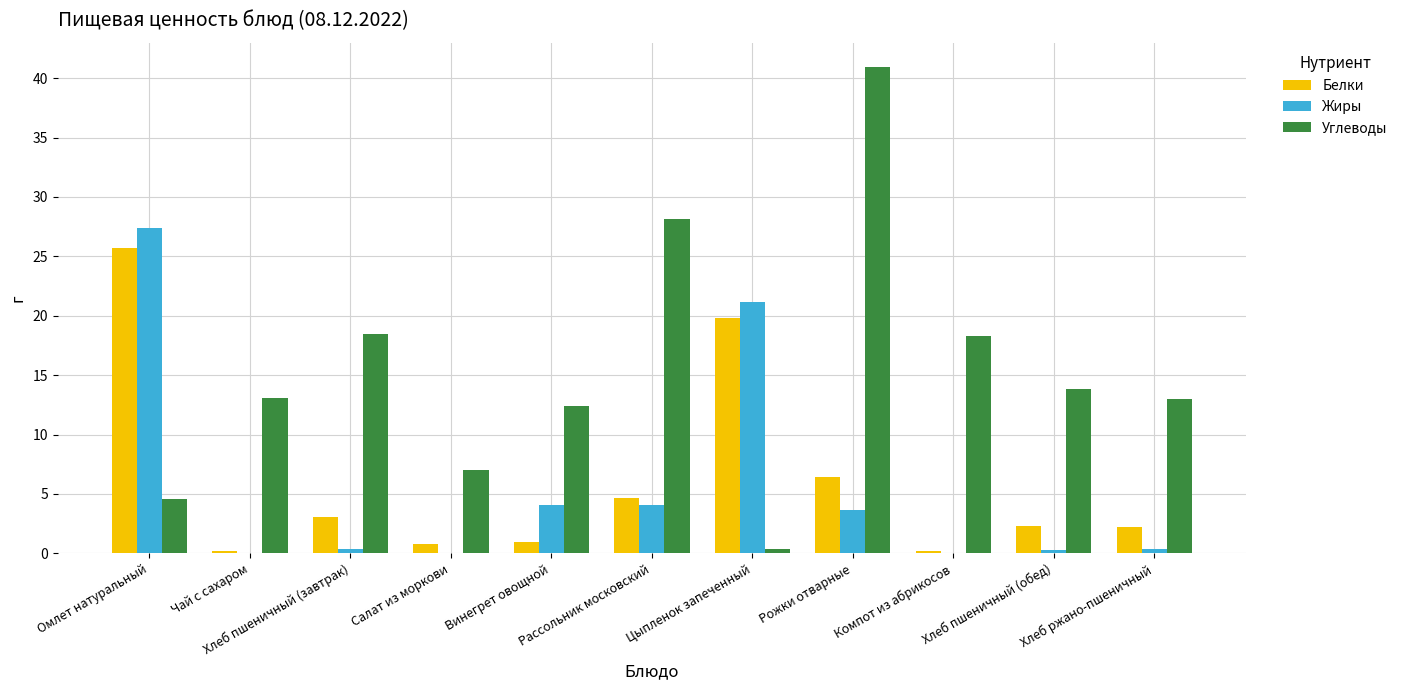

Which series has the largest total across all categories?

Углеводы